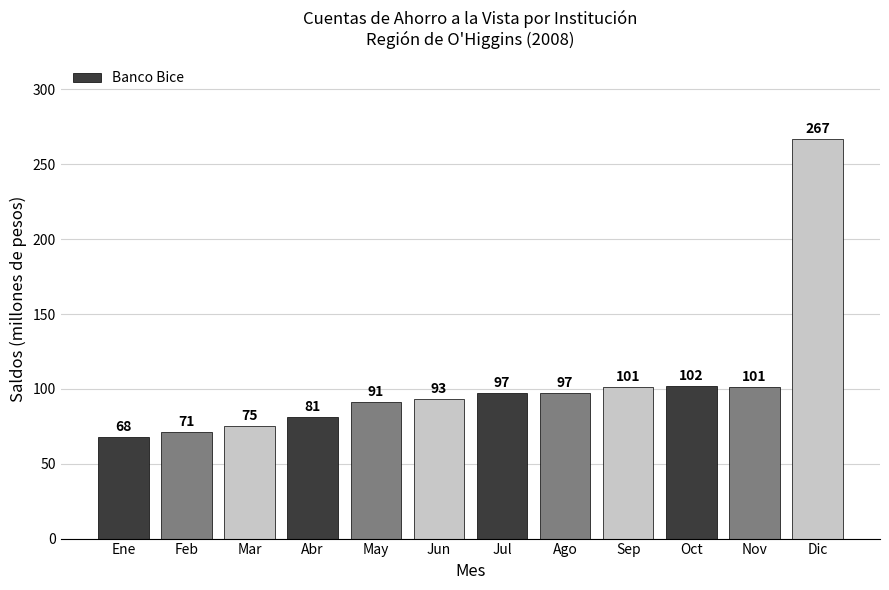

What is the average value?

104